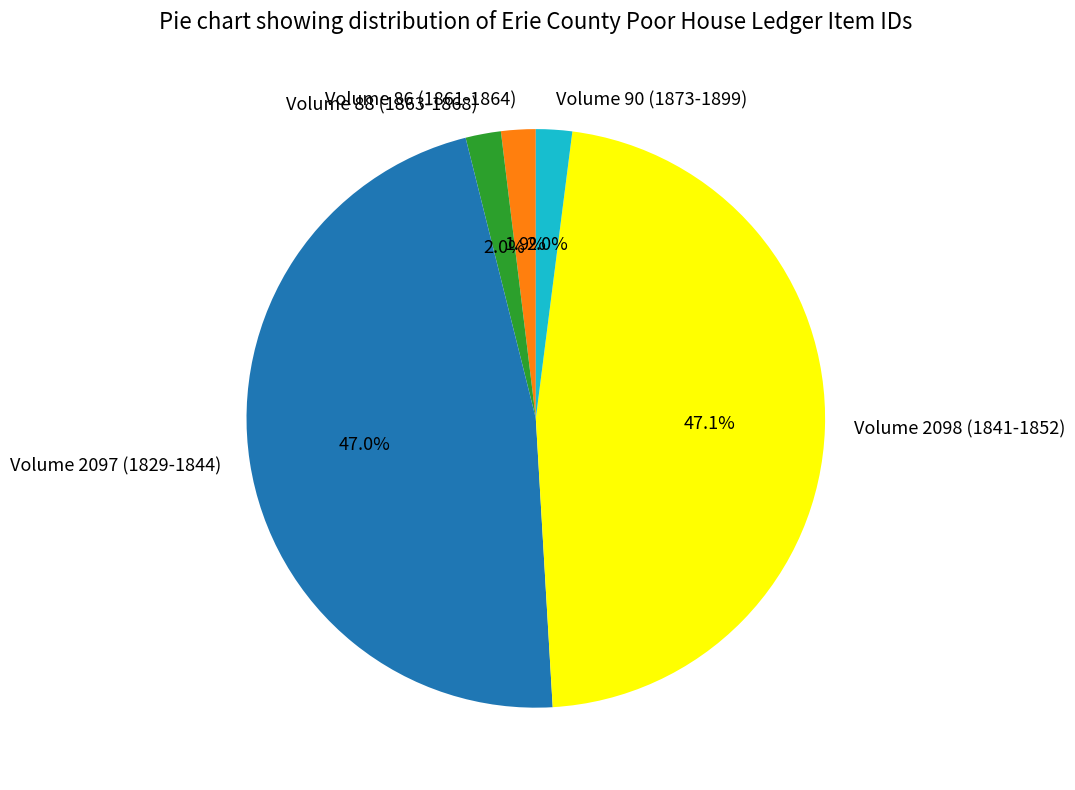

Which has a higher value, Volume 2098 (1841-1852) or Volume 90 (1873-1899)?

Volume 2098 (1841-1852)